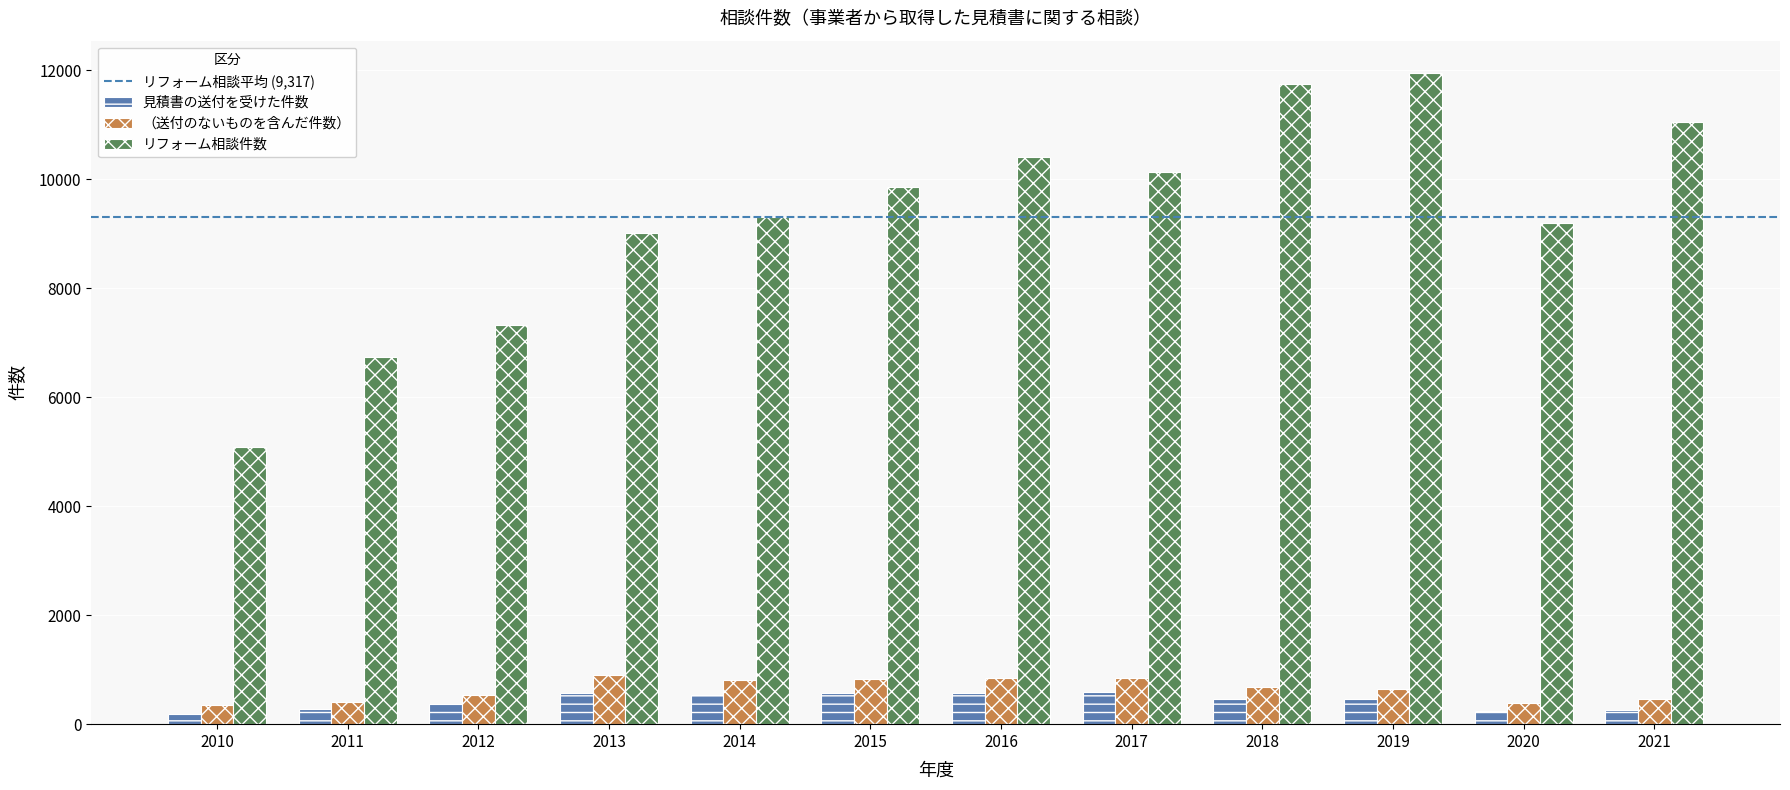

Rank the series by their maximum value, from highest to lowest.

リフォーム相談件数, （送付のないものを含んだ件数）, 見積書の送付を受けた件数